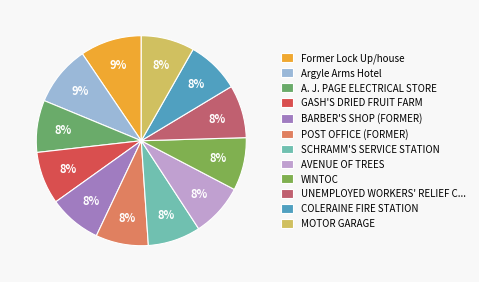

Count the number of slices in the pie.

12